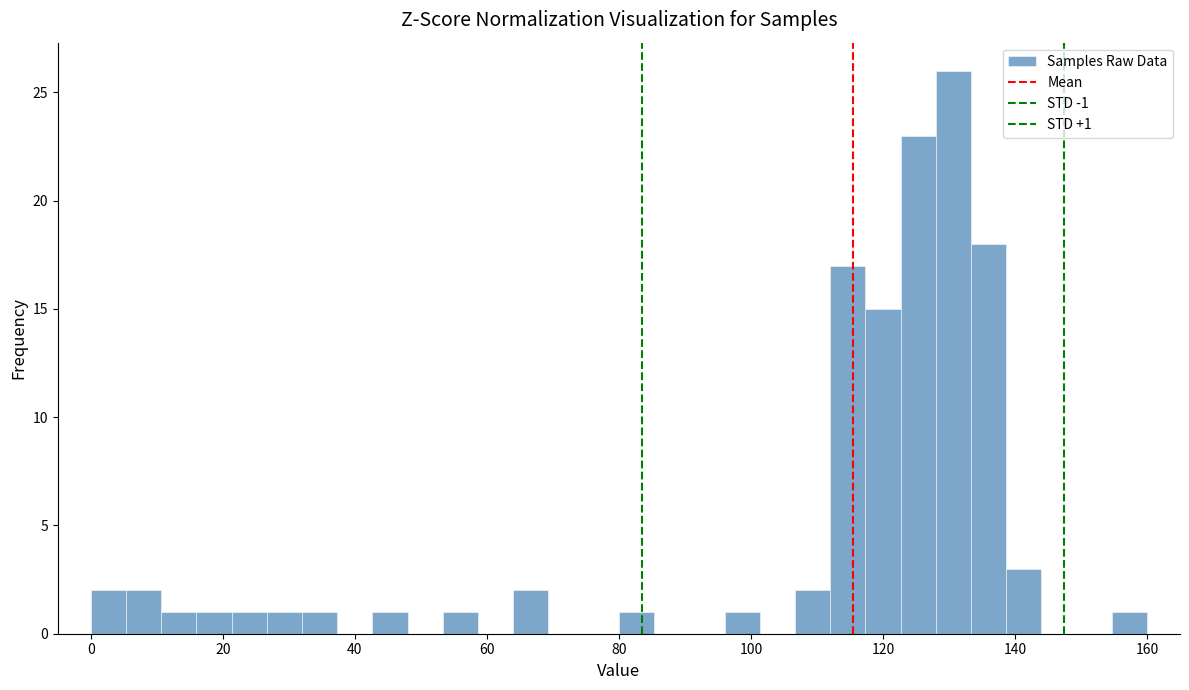

Around what value on the x-axis is the tallest bar? Give the approximate position of its centre, as read against the axis.

130